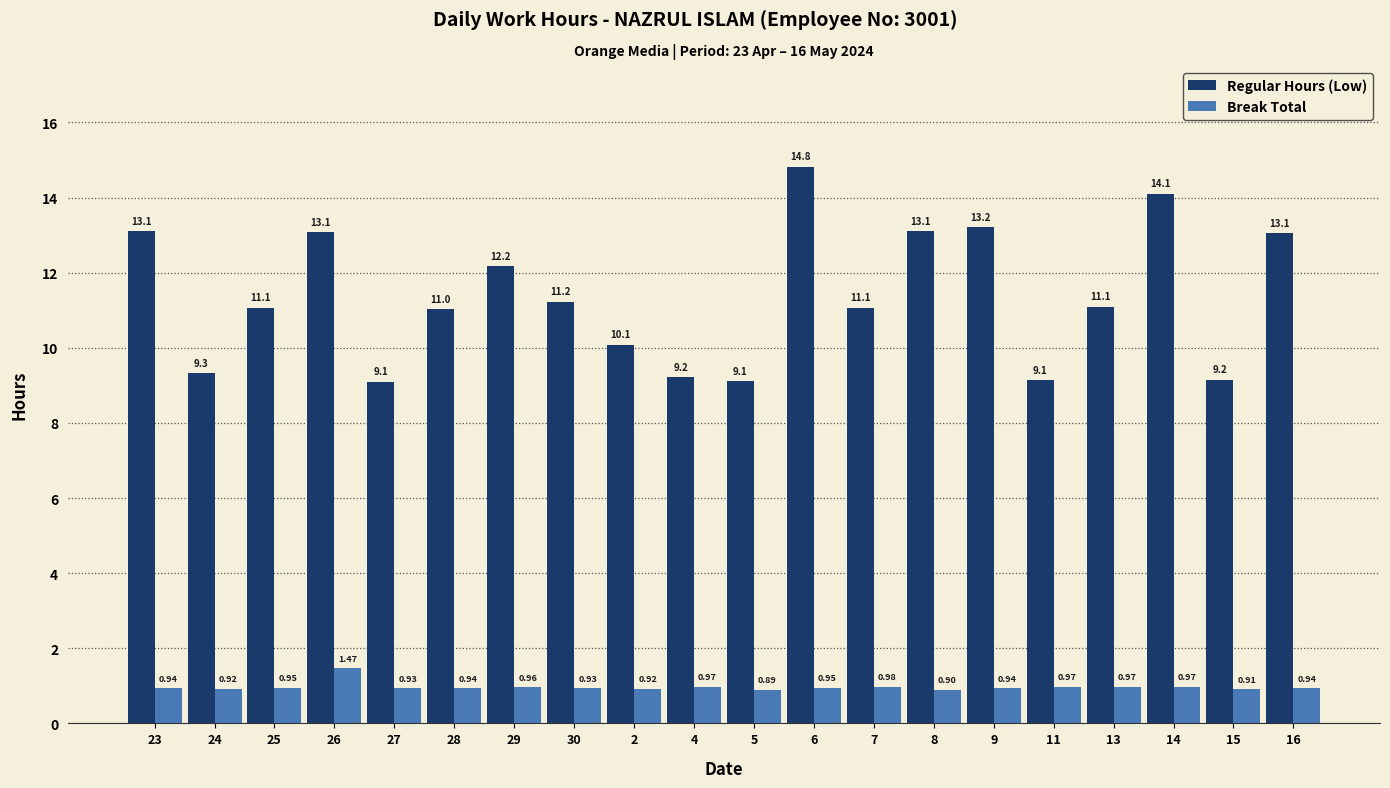

What is the minimum value shown in the chart?

0.9